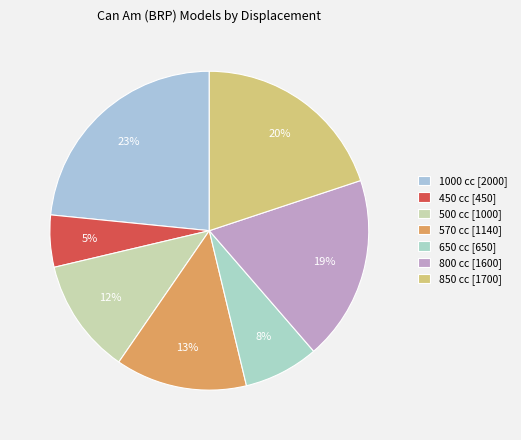

How many segments does this pie chart have?

7